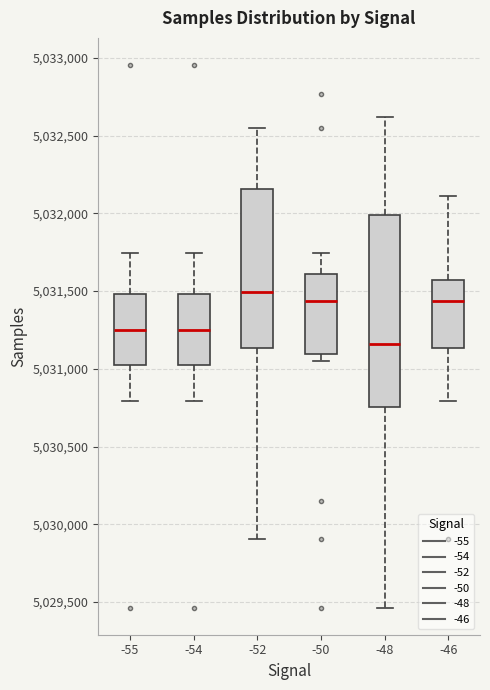

Comparing the boxes themselves (not the whiskers), which one is the tallest?

-48